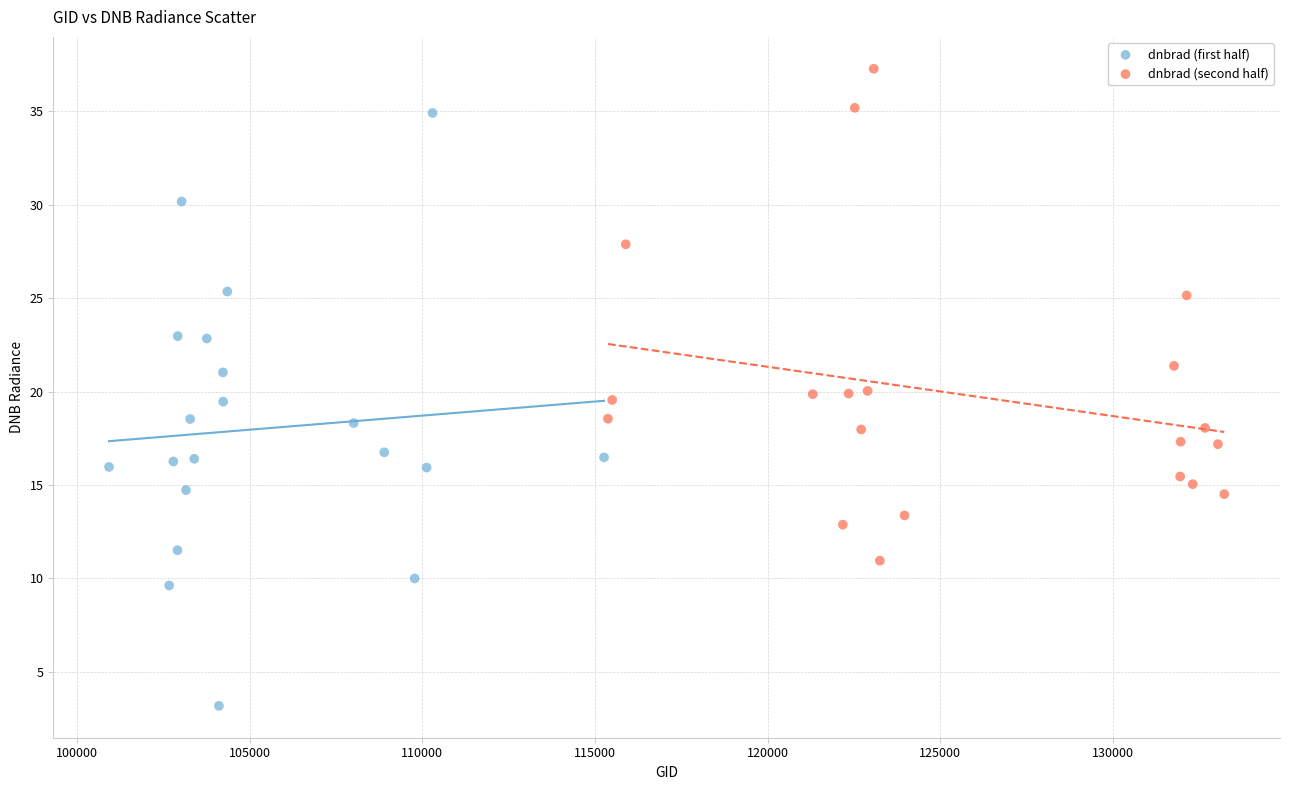

Which series contains the highest Y value?

dnbrad (second half)